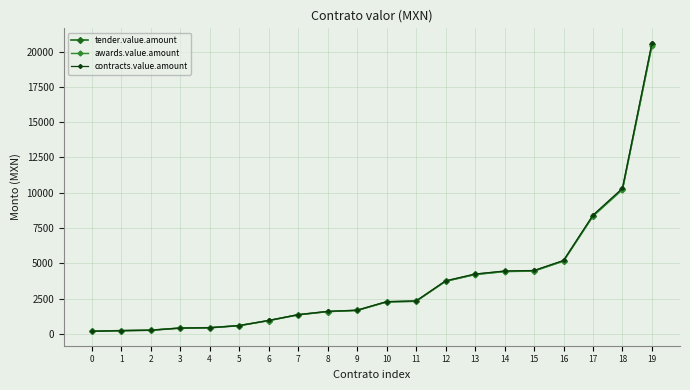

What is the minimum value for tender.value.amount?

186.2